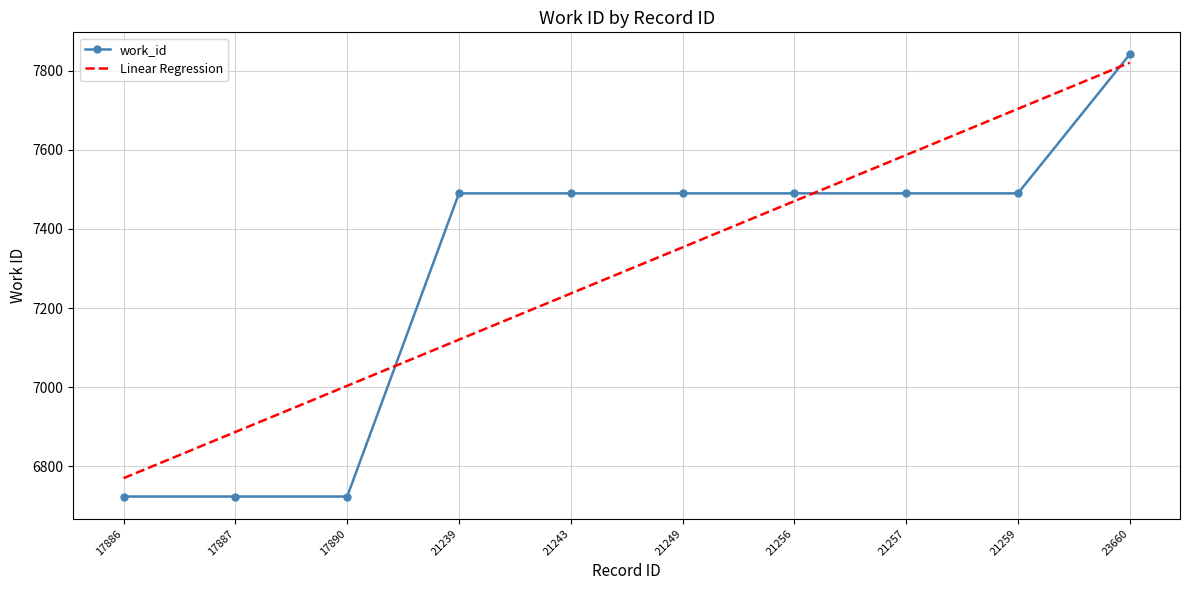

The value of work_id at 21257 is 4539.4. True or false?

False